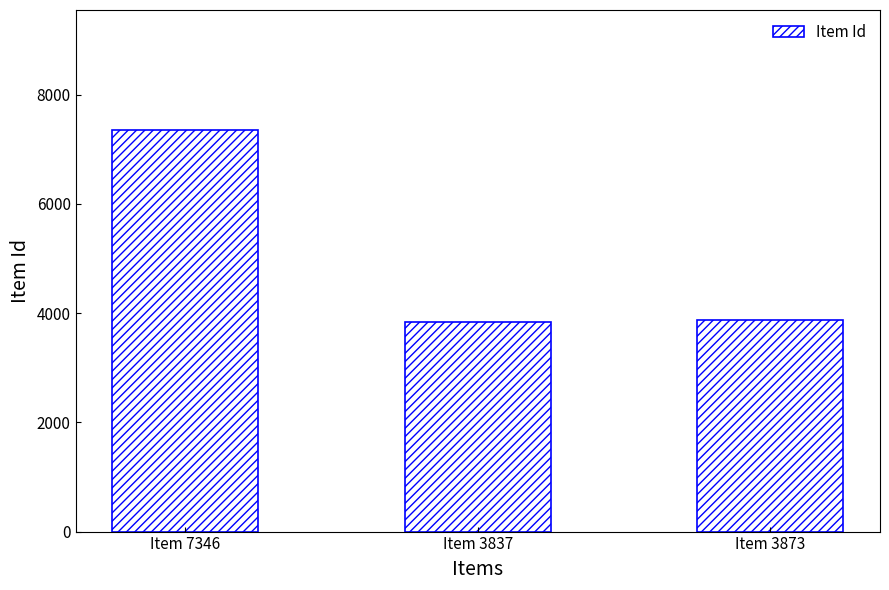

What is the maximum value shown in the chart?

7346